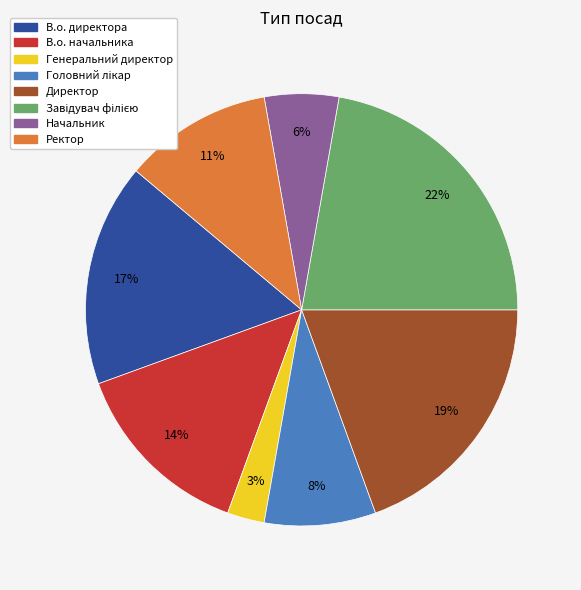

Which category has the smallest portion of the pie?

Генеральний директор